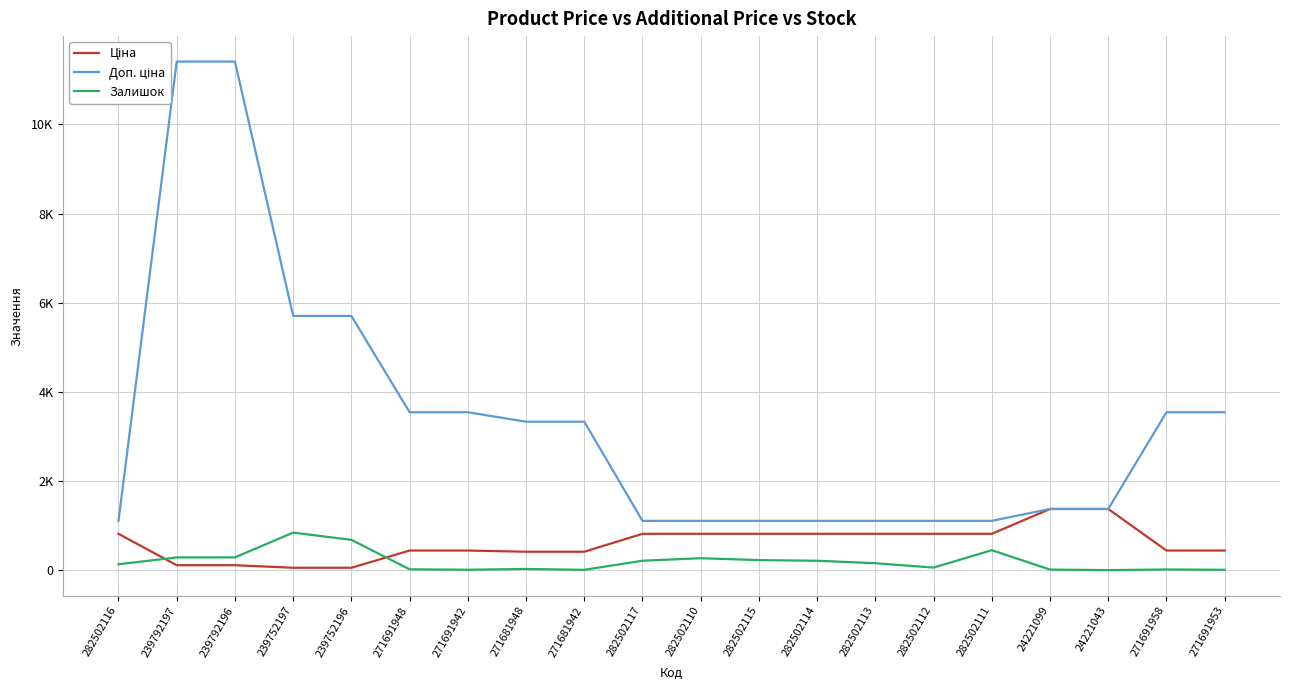

Which series has the widest spread of values?

Доп. ціна